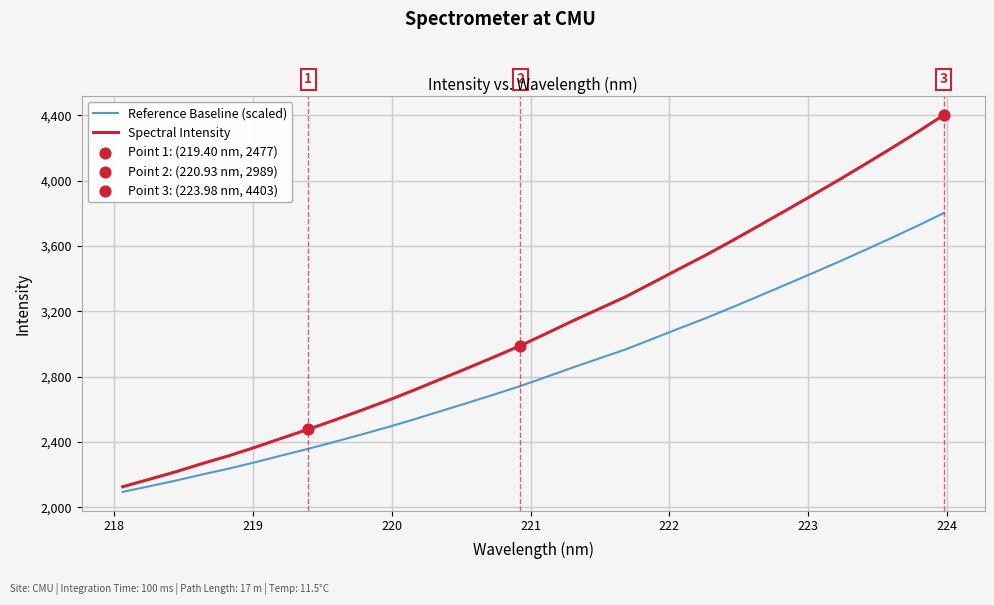

List the series in order of their peak value, highest first.

Spectral Intensity, Reference Baseline (scaled)